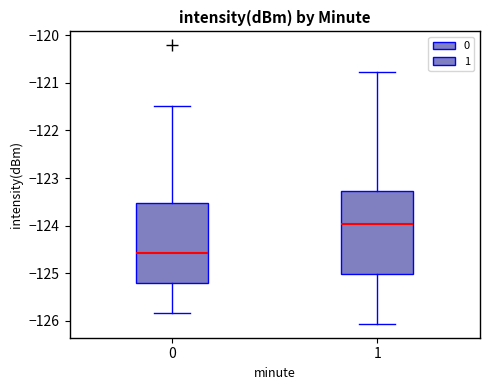

Reading left to right, transcribe this box plot: for each box, give where its median line is, the range the box spans, and where its two whiskers end, as read against the y-axis. The values are not printed on the chart, so give them approximately, as read against the axis.

0: median -124.6, box -125.2 to -123.5, whiskers -125.8 to -121.5
1: median -124.0, box -125.0 to -123.3, whiskers -126.1 to -120.8